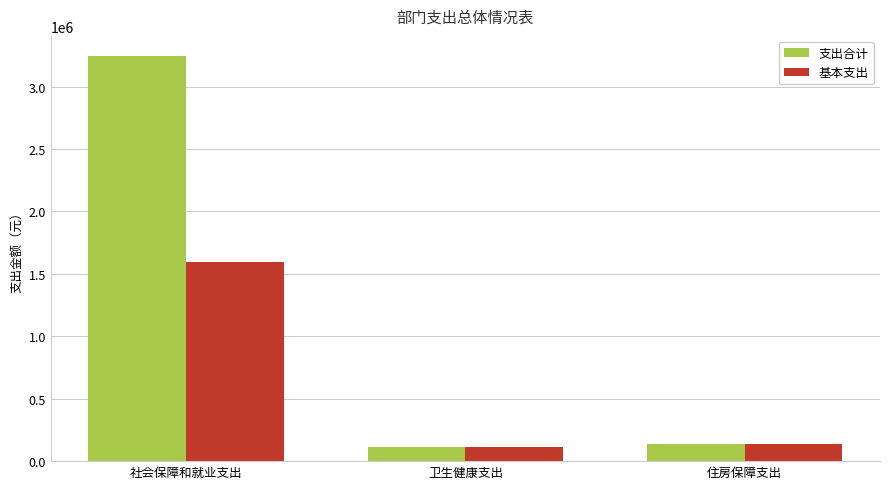

What are all the series names shown in the legend?

支出合计, 基本支出